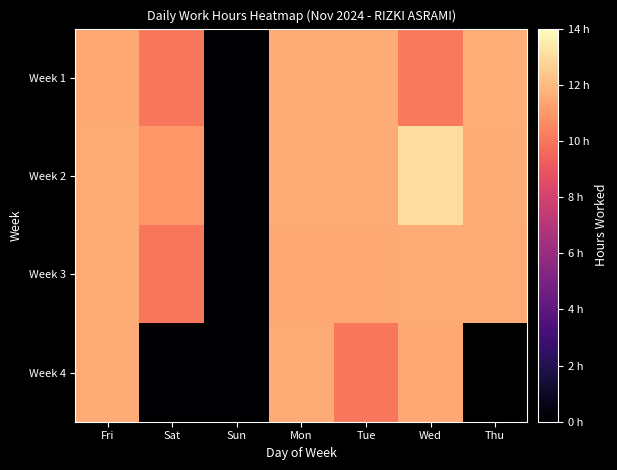

How many values in the Week 1 series are below 11?

3